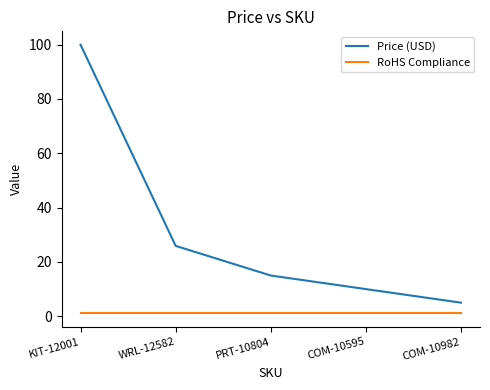

What are all the series names shown in the legend?

Price (USD), RoHS Compliance